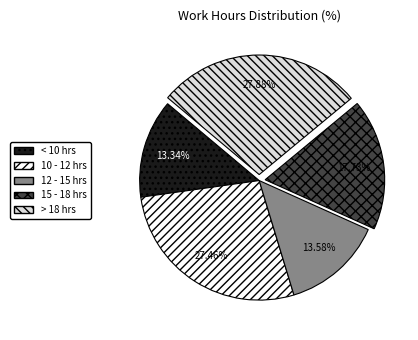

What is the ratio of the value at 12 - 15 hrs to the value at 15 - 18 hrs?

0.8